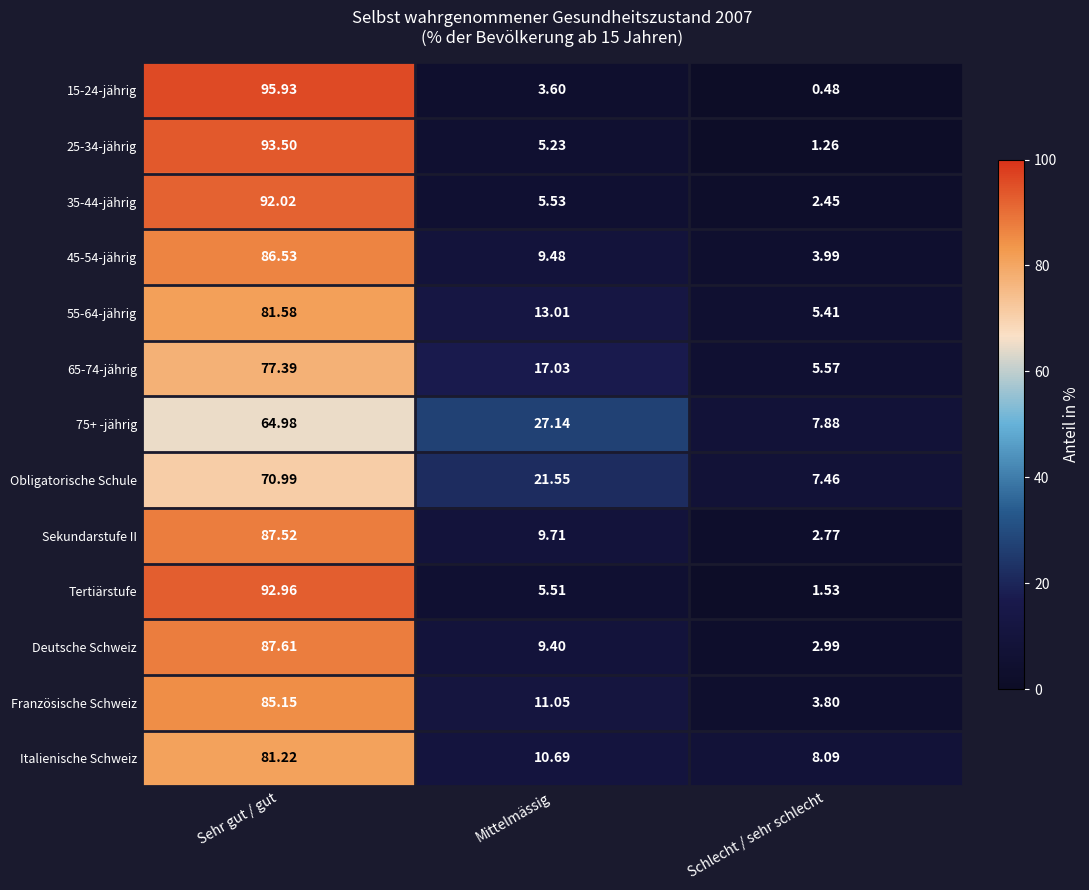

At which label does Sekundarstufe II reach its minimum?

Schlecht / sehr schlecht